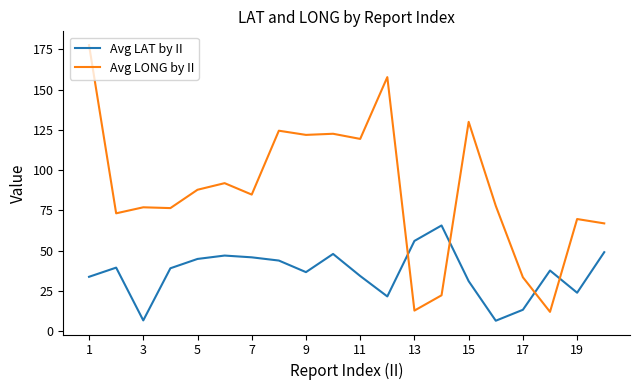

Does the chart have visible grid lines?

No